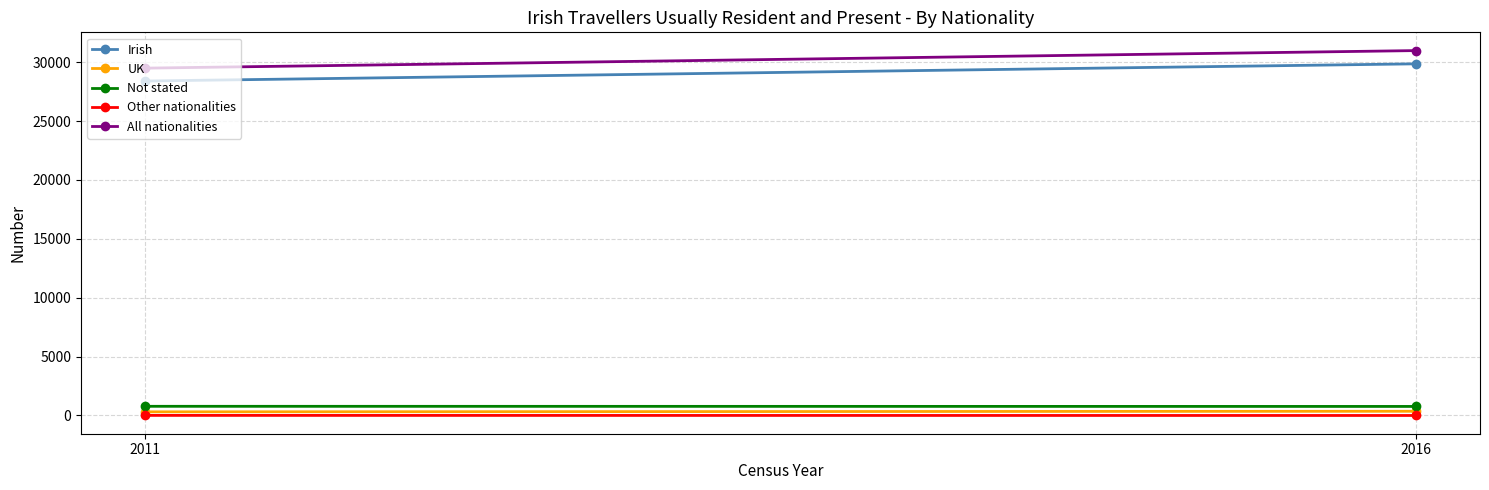

What is the spread (max minus min) of values at 2016?

30987